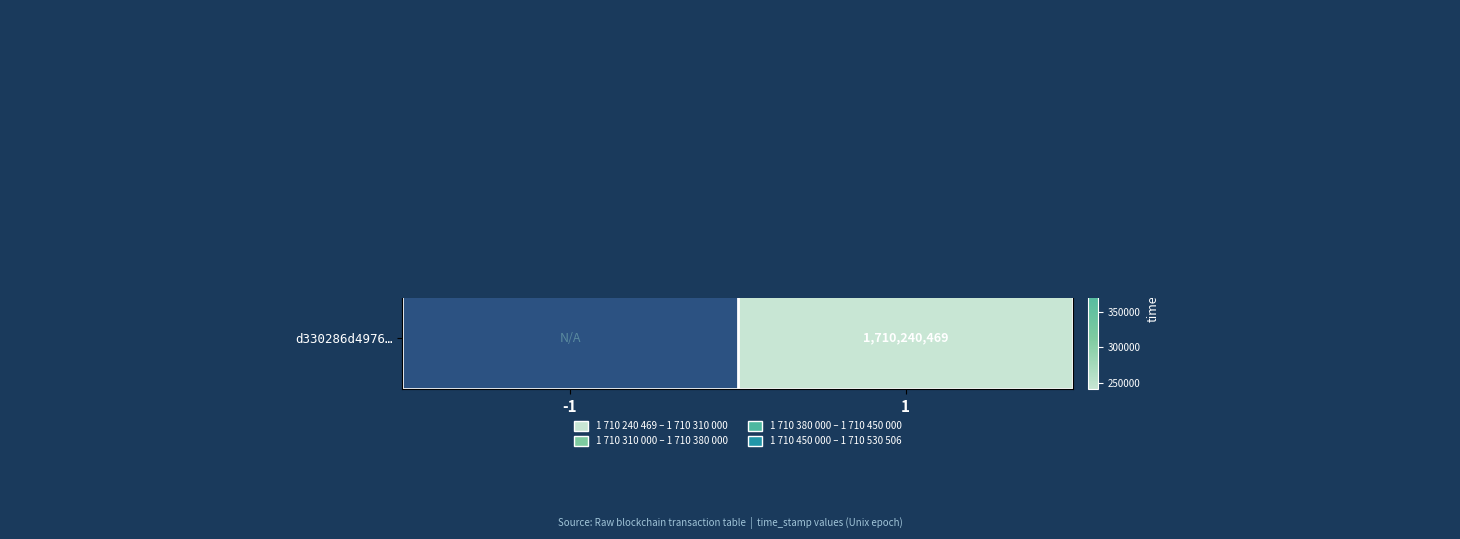

At how many categories does at least one series exceed 1710477176?

1